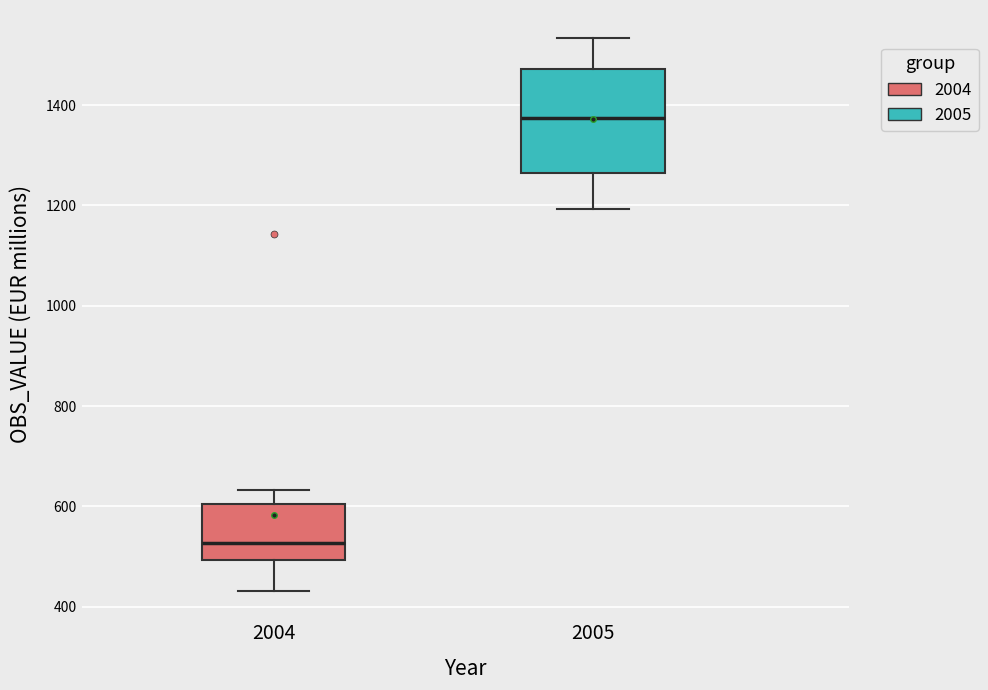

Reading left to right, read every box against the y-axis: the position of its median line, the range the box covers, and the ends of its whiskers. The values are not printed on the chart, so give them approximately, as read against the axis.

2004: median 520, box 500 to 600, whiskers 440 to 640
2005: median 1380, box 1260 to 1480, whiskers 1200 to 1540